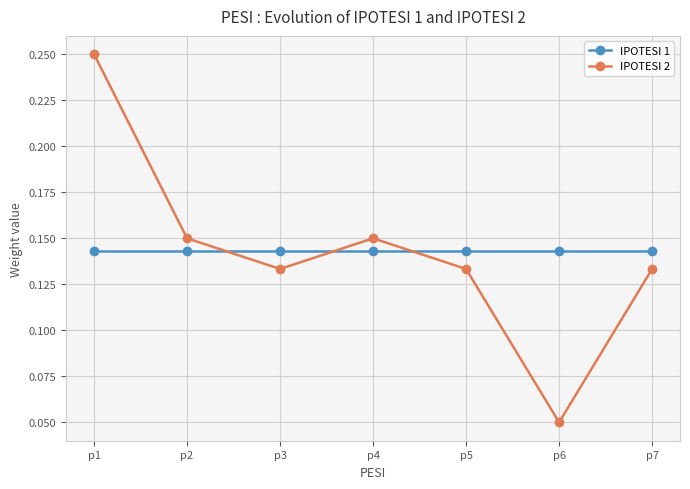

At p2, list the series in order from largest to smallest.

IPOTESI 2, IPOTESI 1